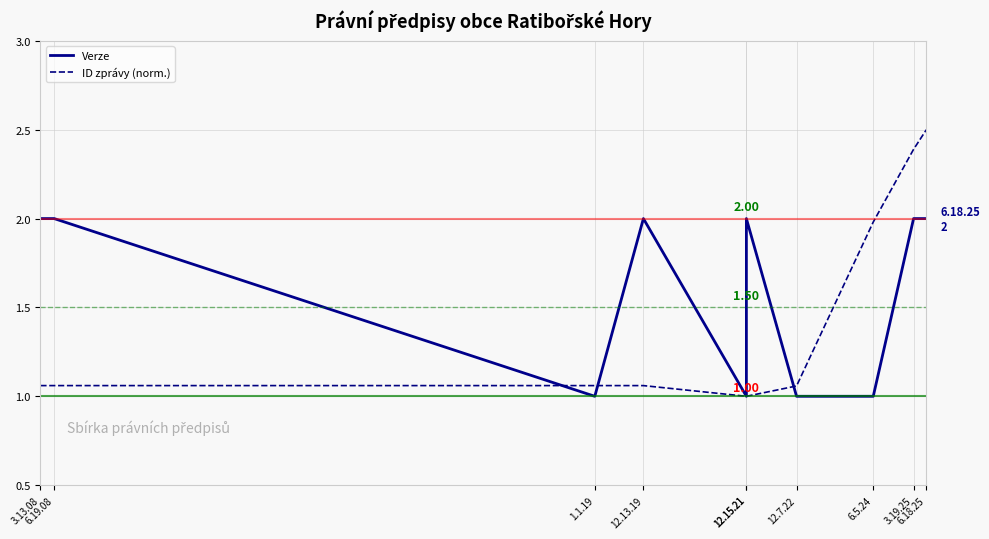

What is the difference between the maximum and minimum values in the ID zprávy (norm.) series?

1.5